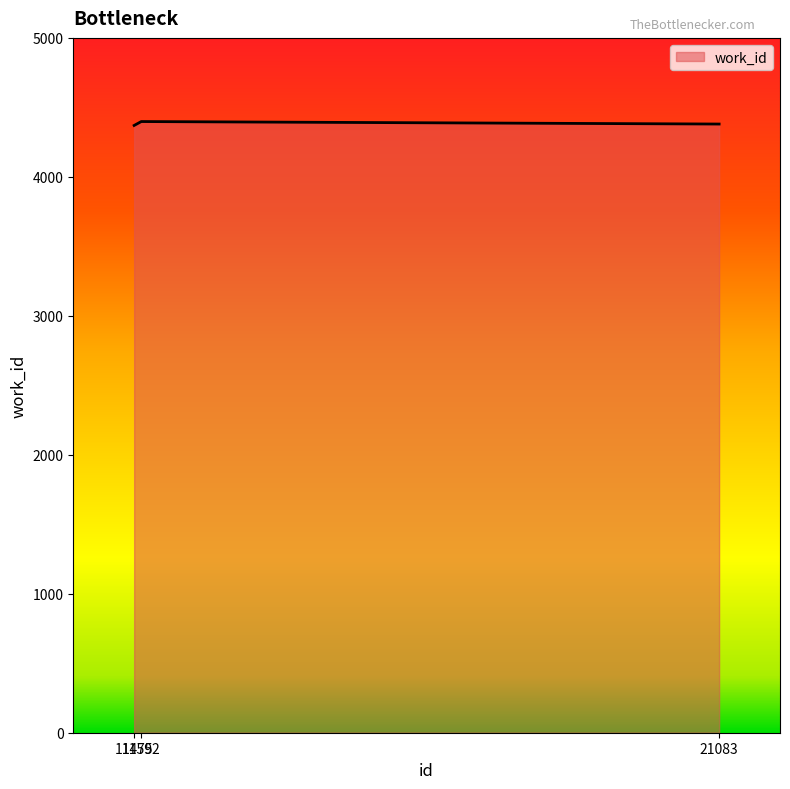

What is the maximum value shown in the chart?

4398